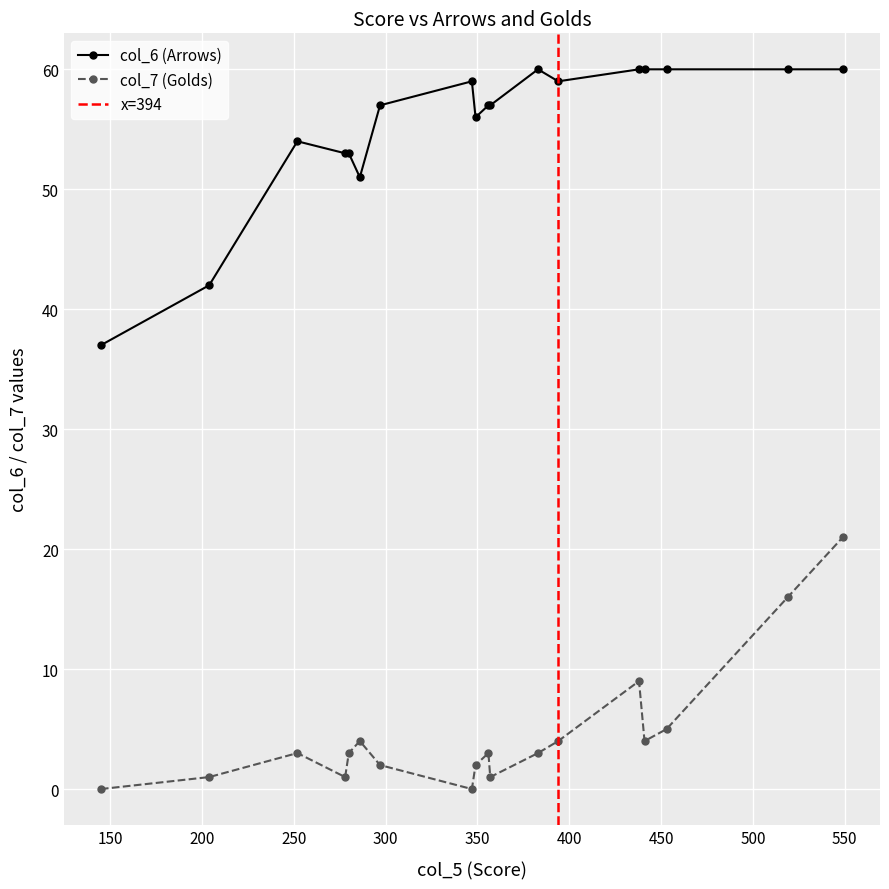

True or false: col_7 (Golds) has more than 2 points higher than both neighbors.

True